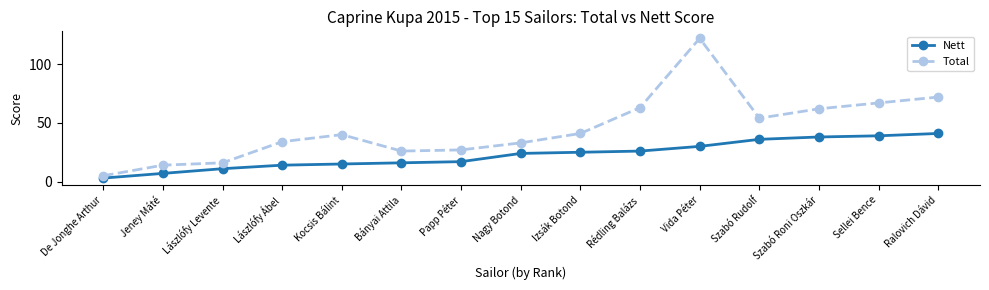

How many distinct data groups are displayed?

2